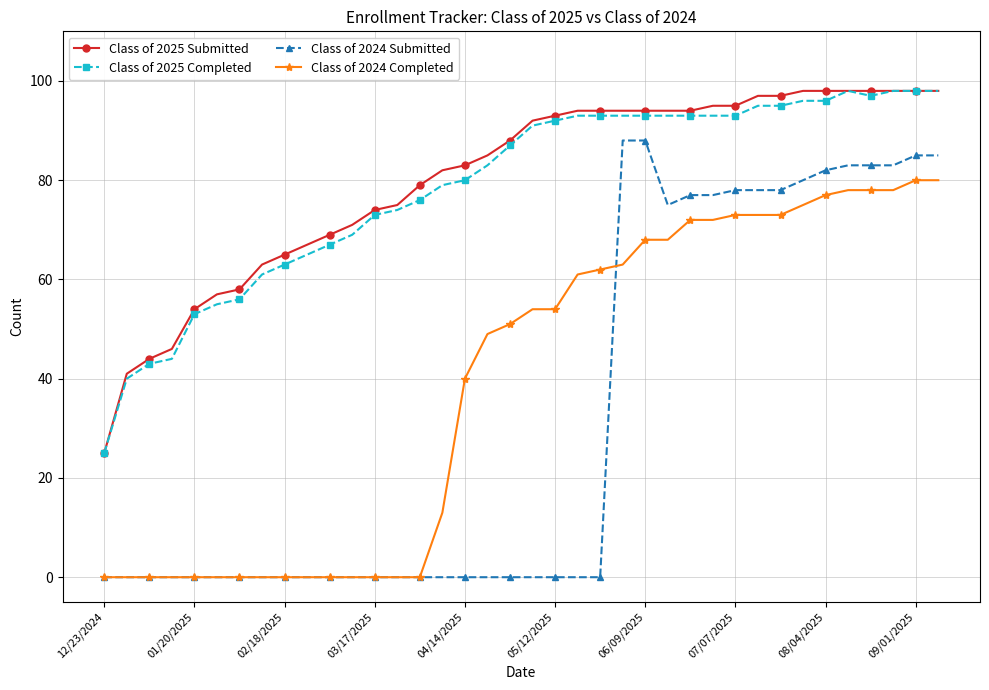

Does the chart have visible grid lines?

Yes